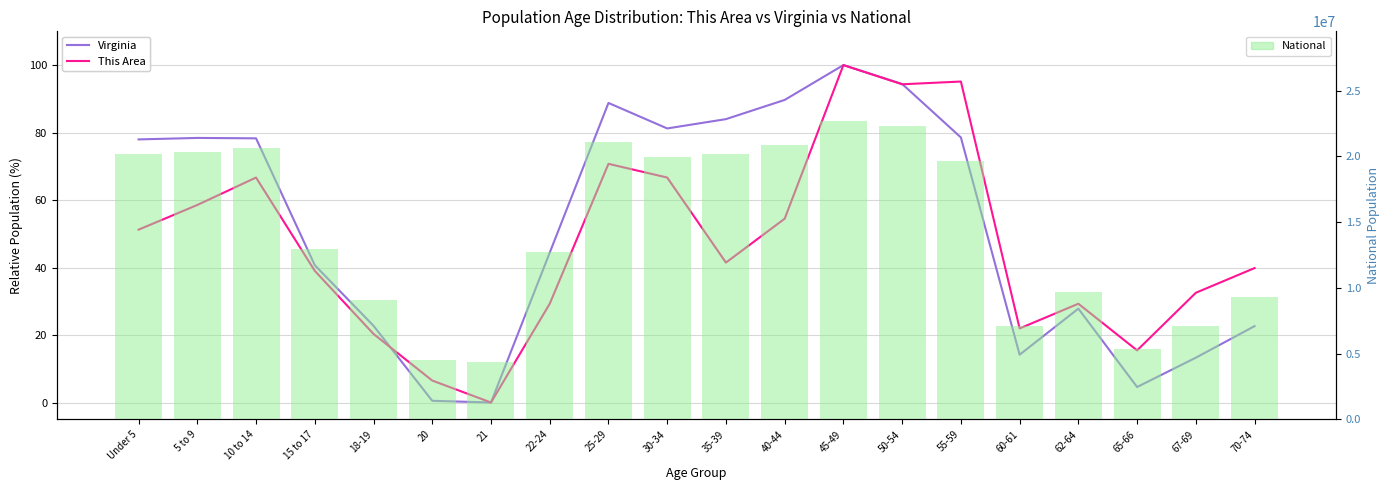

Which label corresponds to the largest value in the chart?

45-49